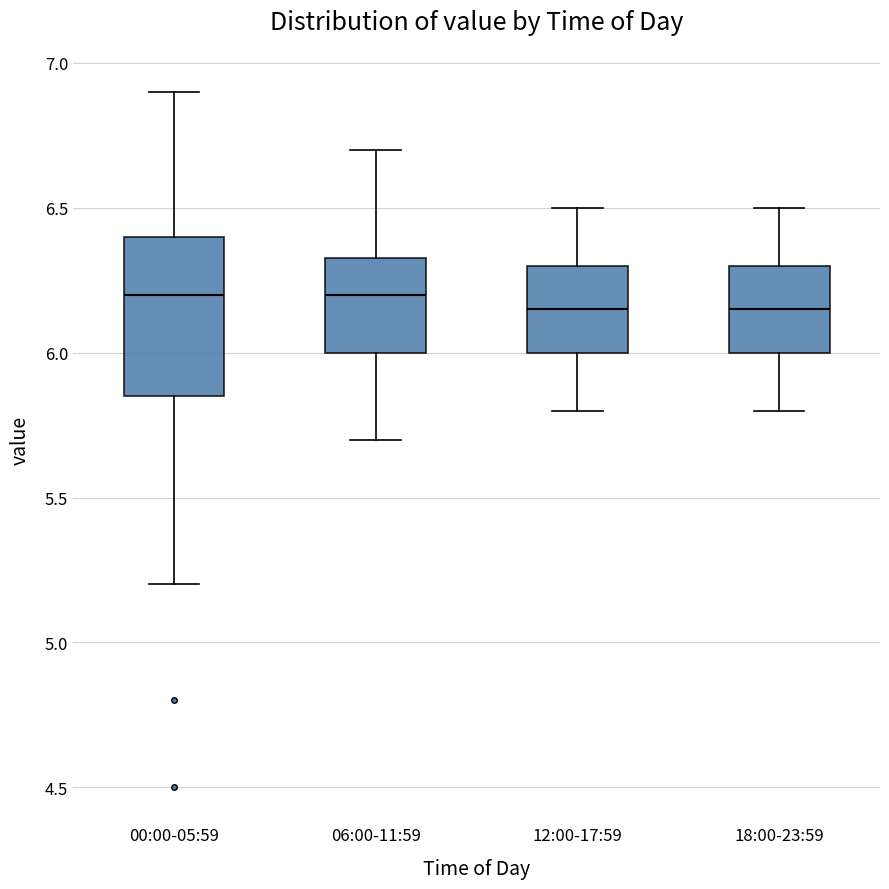

Where is the upper edge of the box for 06:00-11:59 on the y-axis? The values are not printed on the chart, so give them approximately, as read against the axis.

6.35